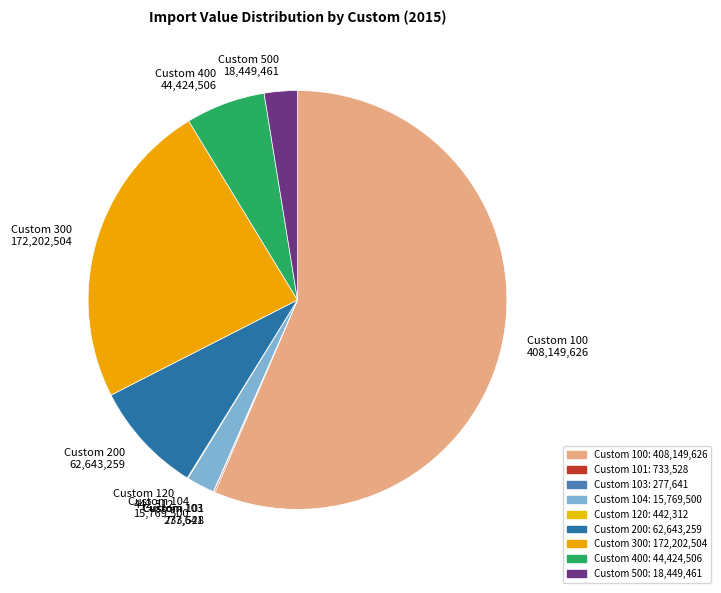

The Custom 200 62,643,259 slice represents 9% of the pie. True or false?

True